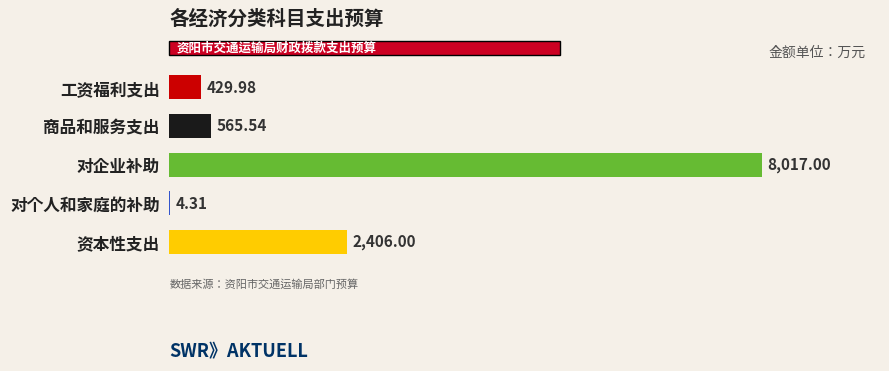

What is the change in value from 对个人和家庭的补助 to 资本性支出?

+2401.7